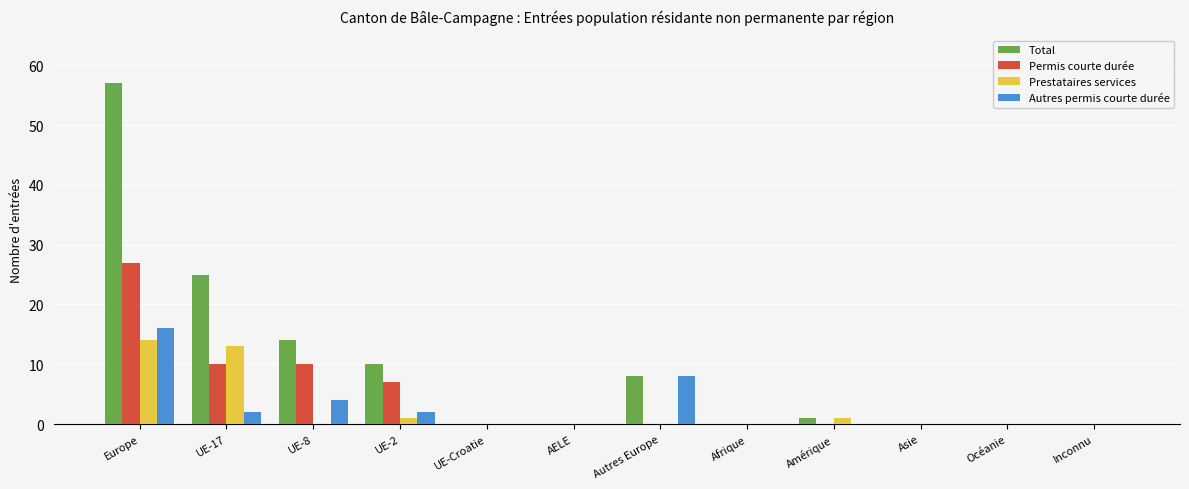

Reading left to right, extract all data points from this chart.

Total: Europe=57	UE-17=25	UE-8=14	UE-2=10	UE-Croatie=0	AELE=0	Autres Europe=8	Afrique=0	Amérique=1	Asie=0	Océanie=0	Inconnu=0
Permis courte durée: Europe=27	UE-17=10	UE-8=10	UE-2=7	UE-Croatie=0	AELE=0	Autres Europe=0	Afrique=0	Amérique=0	Asie=0	Océanie=0	Inconnu=0
Prestataires services: Europe=14	UE-17=13	UE-8=0	UE-2=1	UE-Croatie=0	AELE=0	Autres Europe=0	Afrique=0	Amérique=1	Asie=0	Océanie=0	Inconnu=0
Autres permis courte durée: Europe=16	UE-17=2	UE-8=4	UE-2=2	UE-Croatie=0	AELE=0	Autres Europe=8	Afrique=0	Amérique=0	Asie=0	Océanie=0	Inconnu=0